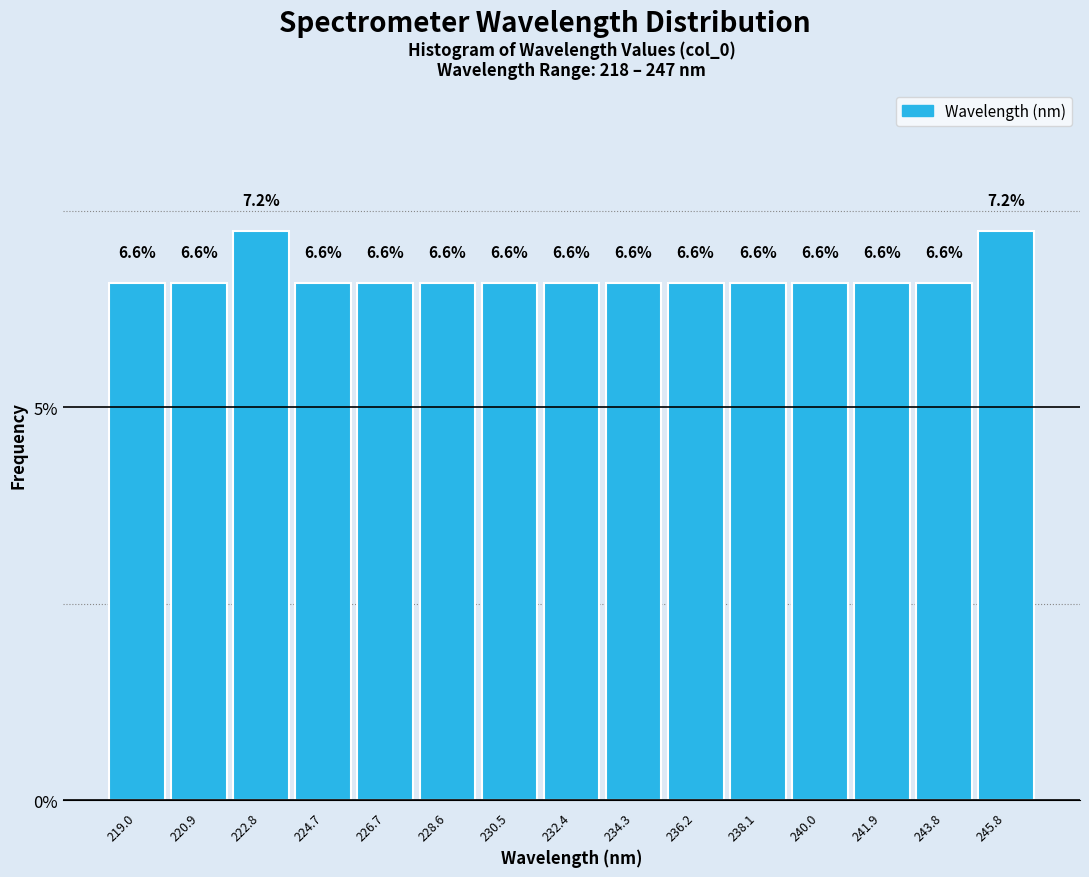

Reading left to right, list every bar in this chart as the range it spans on the x-axis followed by its height. The bar edges are not printed on the chart, so give them approximately, as read against the axis.

218.0 to 220.0: 6.6
220.0 to 221.8: 6.6
221.8 to 223.8: 7.2
223.8 to 225.8: 6.6
225.8 to 227.6: 6.6
227.6 to 229.6: 6.6
229.6 to 231.4: 6.6
231.4 to 233.4: 6.6
233.4 to 235.2: 6.6
235.2 to 237.2: 6.6
237.2 to 239.0: 6.6
239.0 to 241.0: 6.6
241.0 to 242.8: 6.6
242.8 to 244.8: 6.6
244.8 to 246.8: 7.2